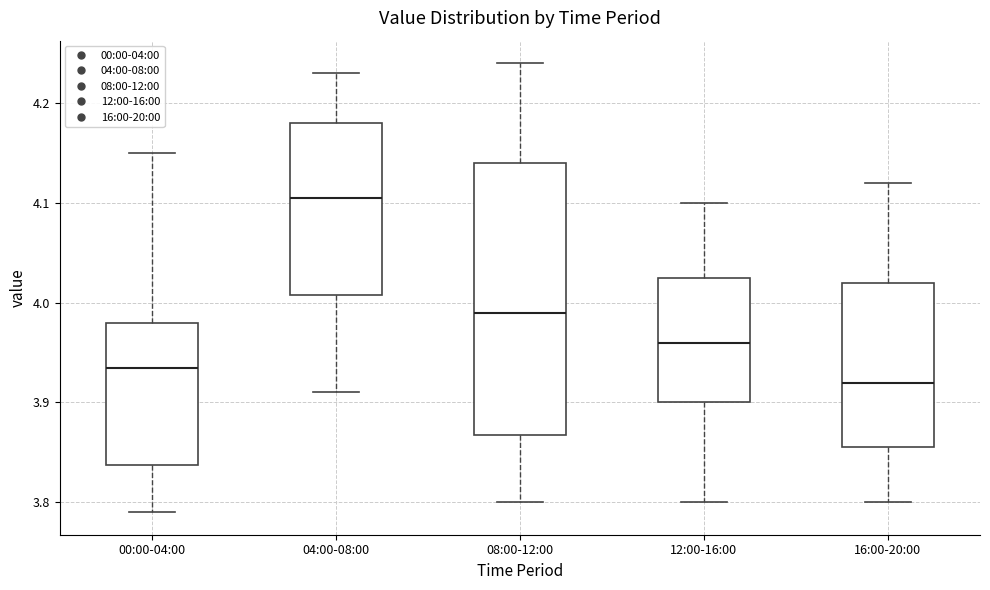

Which box's median line is the lowest?

16:00-20:00